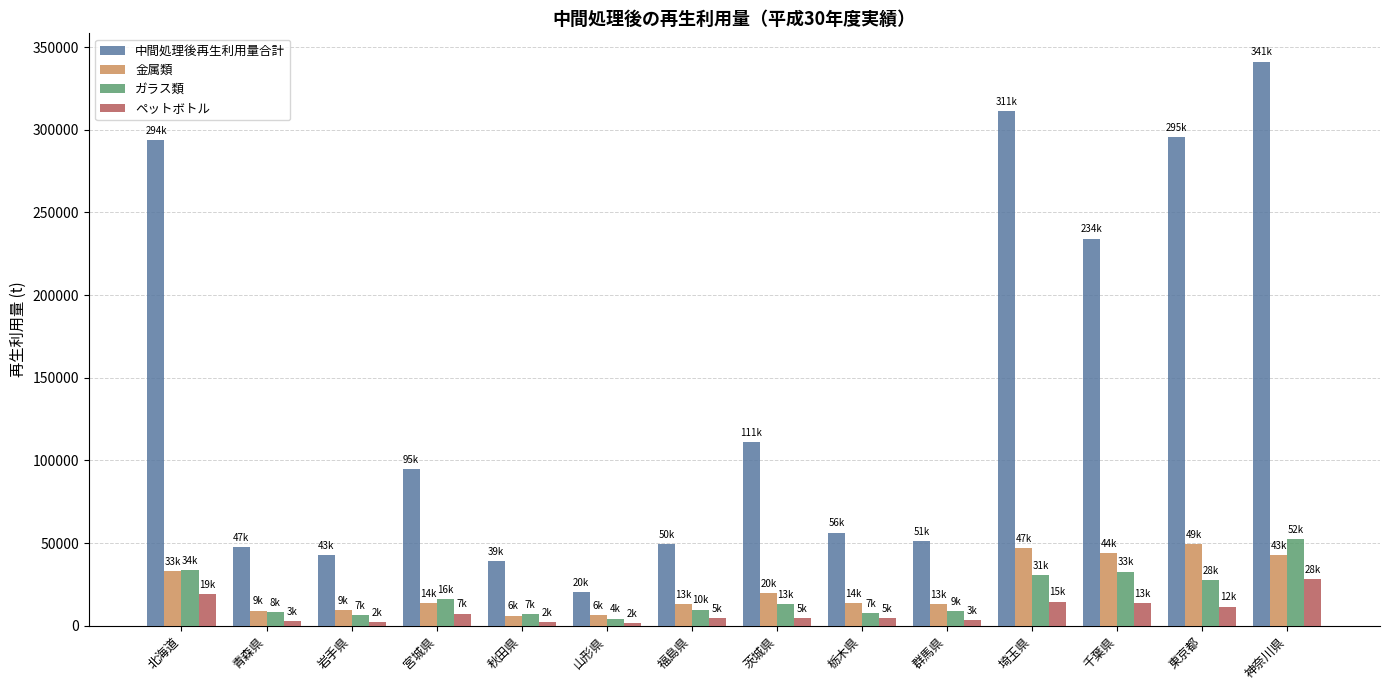

What is the difference between the 中間処理後再生利用量合計 values at 秋田県 and 福島県?

10305